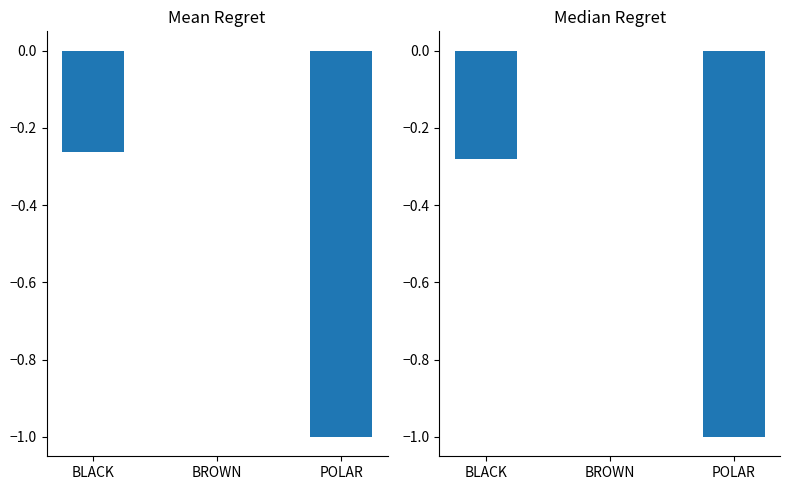

Is it true that the value at BROWN is 0.4?

False